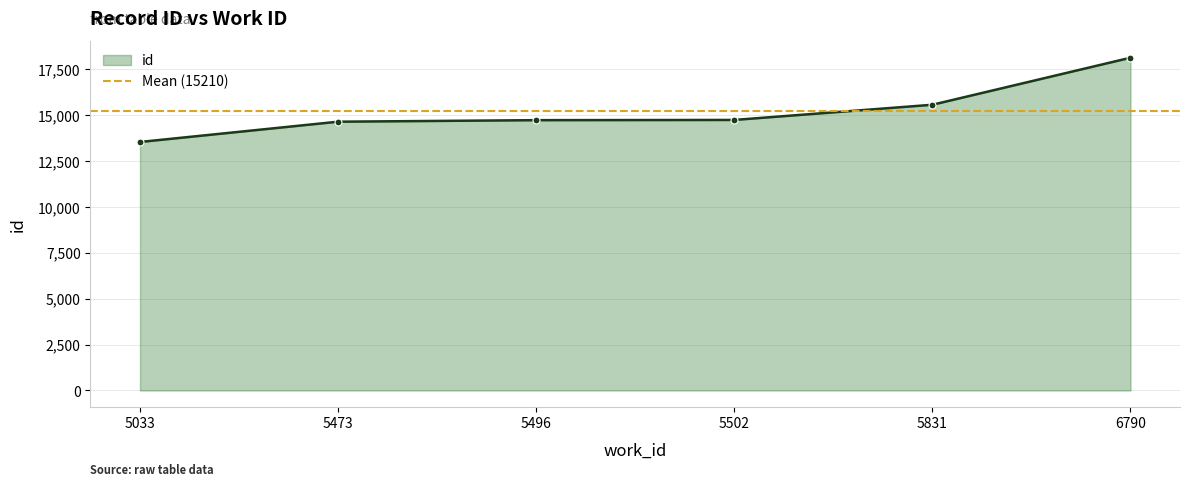

At which category does the chart reach its peak across all series?

6790